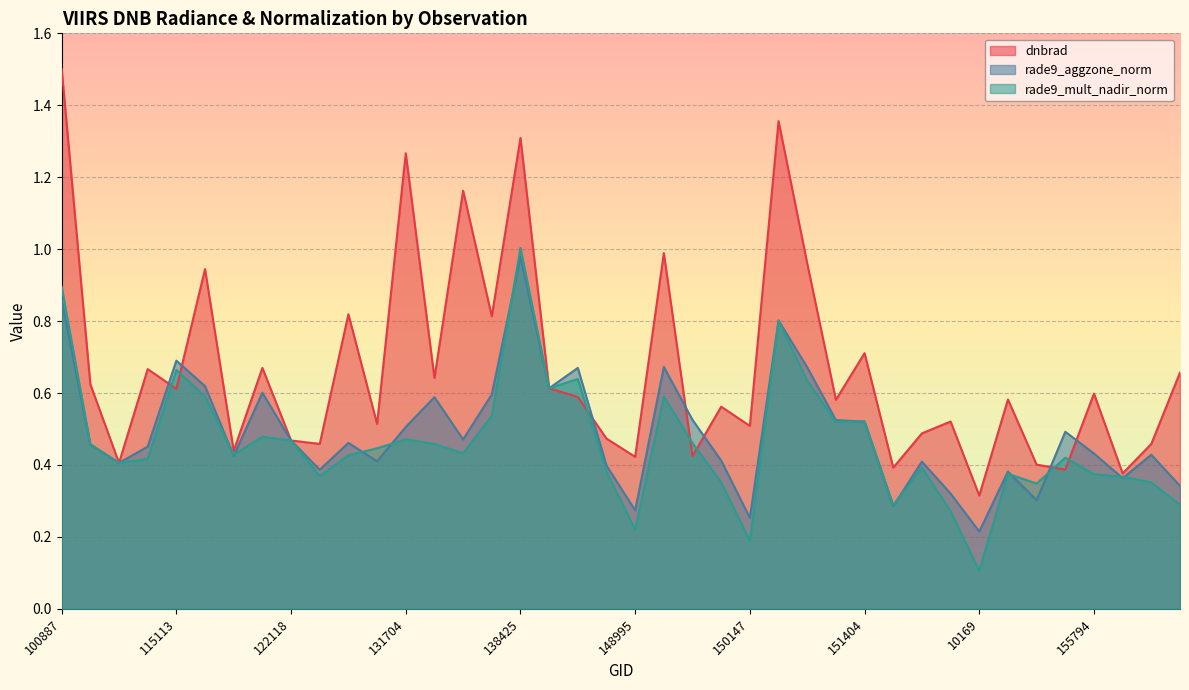

Reading left to right, list all the values displayed in this chart.

dnbrad: 1.5	0.6	0.4	0.7	0.6	0.9	0.4	0.7	0.5	0.5	0.8	0.5	1.3	0.6	1.2	0.8	1.3	0.6	0.6	0.5	0.4	1.0	0.4	0.6	0.5	1.4	1.0	0.6	0.7	0.4	0.5	0.5	0.3	0.6	0.4	0.4	0.6	0.4	0.5	0.7
rade9_aggzone_norm: 0.9	0.5	0.4	0.5	0.7	0.6	0.4	0.6	0.5	0.4	0.5	0.4	0.5	0.6	0.5	0.6	1.0	0.6	0.7	0.4	0.3	0.7	0.5	0.4	0.3	0.8	0.7	0.5	0.5	0.3	0.4	0.3	0.2	0.4	0.3	0.5	0.4	0.4	0.4	0.3
rade9_mult_nadir_norm: 0.9	0.5	0.4	0.4	0.7	0.6	0.4	0.5	0.5	0.4	0.4	0.4	0.5	0.5	0.4	0.5	1.0	0.6	0.6	0.4	0.2	0.6	0.5	0.4	0.2	0.8	0.6	0.5	0.5	0.3	0.4	0.3	0.1	0.4	0.3	0.4	0.4	0.4	0.4	0.3